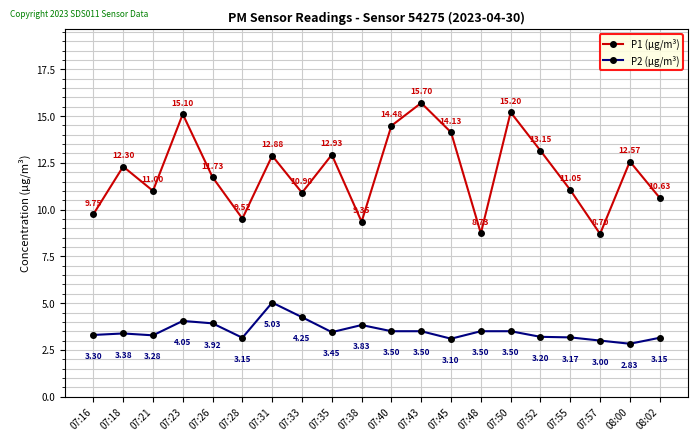

Where does the P1 (μg/m³) series first go above 12?

07:18